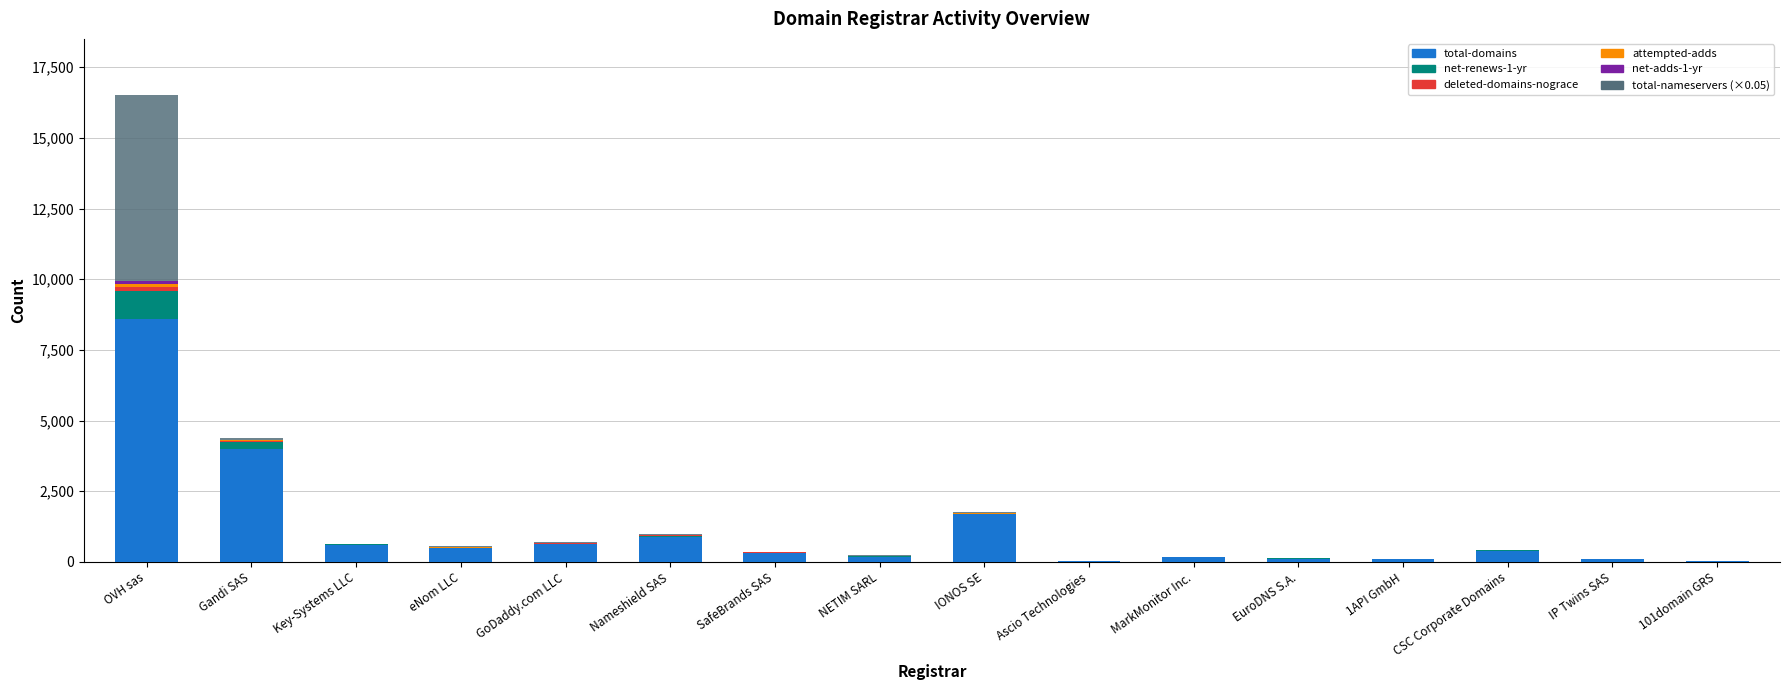

Where is total-domains nearest to the value 4303?

Gandi SAS